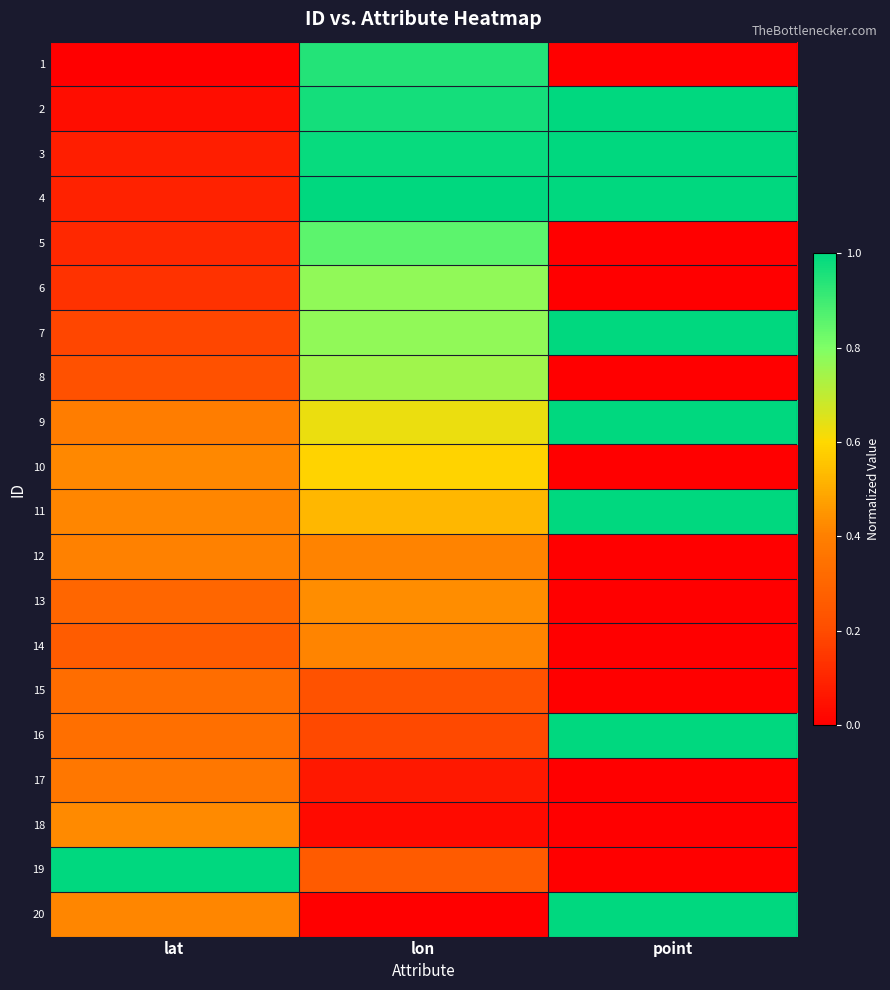

Reading right to left, transcribe all the data shown in this chart.

1: point=0.0	lon=0.9	lat=0.0
2: point=1.0	lon=1.0	lat=0.0
3: point=1.0	lon=1.0	lat=0.1
4: point=1.0	lon=1.0	lat=0.1
5: point=0.0	lon=0.9	lat=0.1
6: point=0.0	lon=0.8	lat=0.1
7: point=1.0	lon=0.8	lat=0.2
8: point=0.0	lon=0.7	lat=0.2
9: point=1.0	lon=0.6	lat=0.4
10: point=0.0	lon=0.6	lat=0.4
11: point=1.0	lon=0.5	lat=0.4
12: point=0.0	lon=0.4	lat=0.4
13: point=0.0	lon=0.4	lat=0.3
14: point=0.0	lon=0.4	lat=0.3
15: point=0.0	lon=0.2	lat=0.3
16: point=1.0	lon=0.2	lat=0.3
17: point=0.0	lon=0.1	lat=0.4
18: point=0.0	lon=0.0	lat=0.4
19: point=0.0	lon=0.3	lat=1.0
20: point=1.0	lon=0.0	lat=0.4